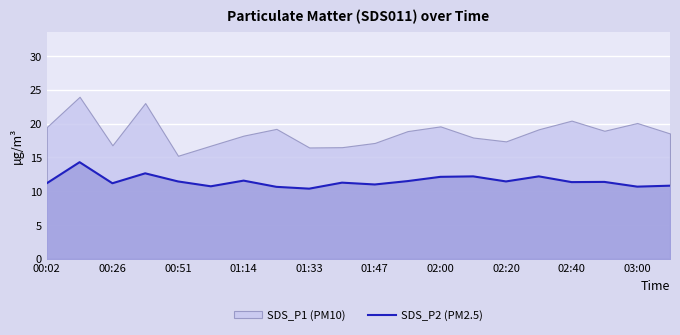

What is the smallest value displayed?

10.4